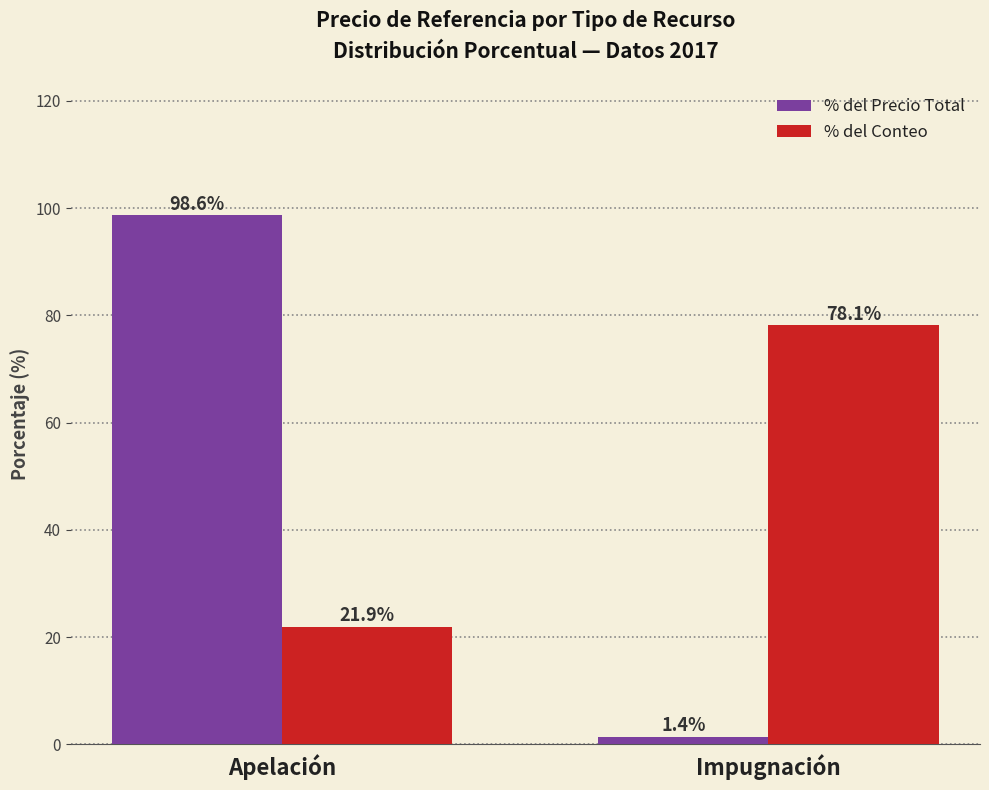

The % del Conteo series shows 21.9 at Apelación. True or false?

True